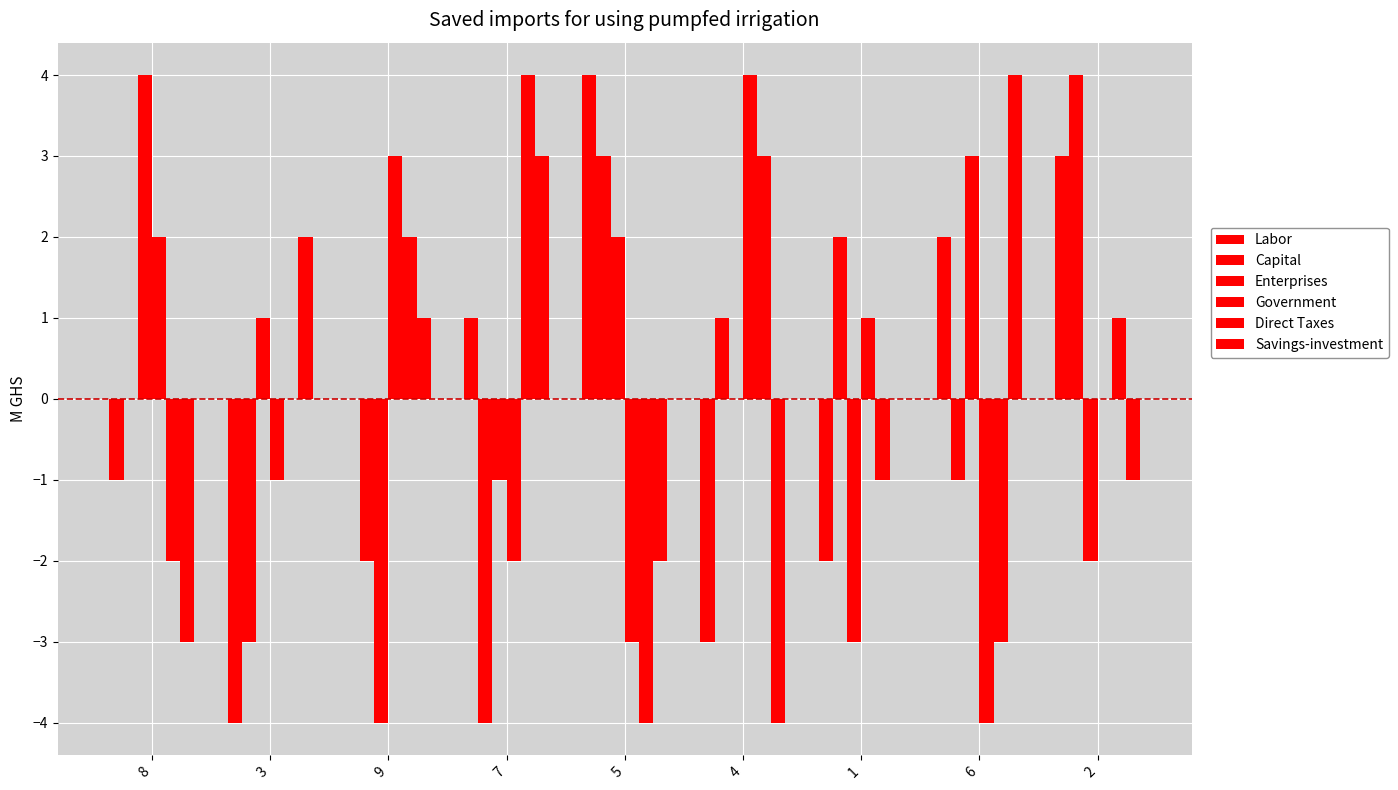

At 9, list the series in order from smallest to largest.

Enterprises, Capital, Labor, Savings-investment, Direct Taxes, Government